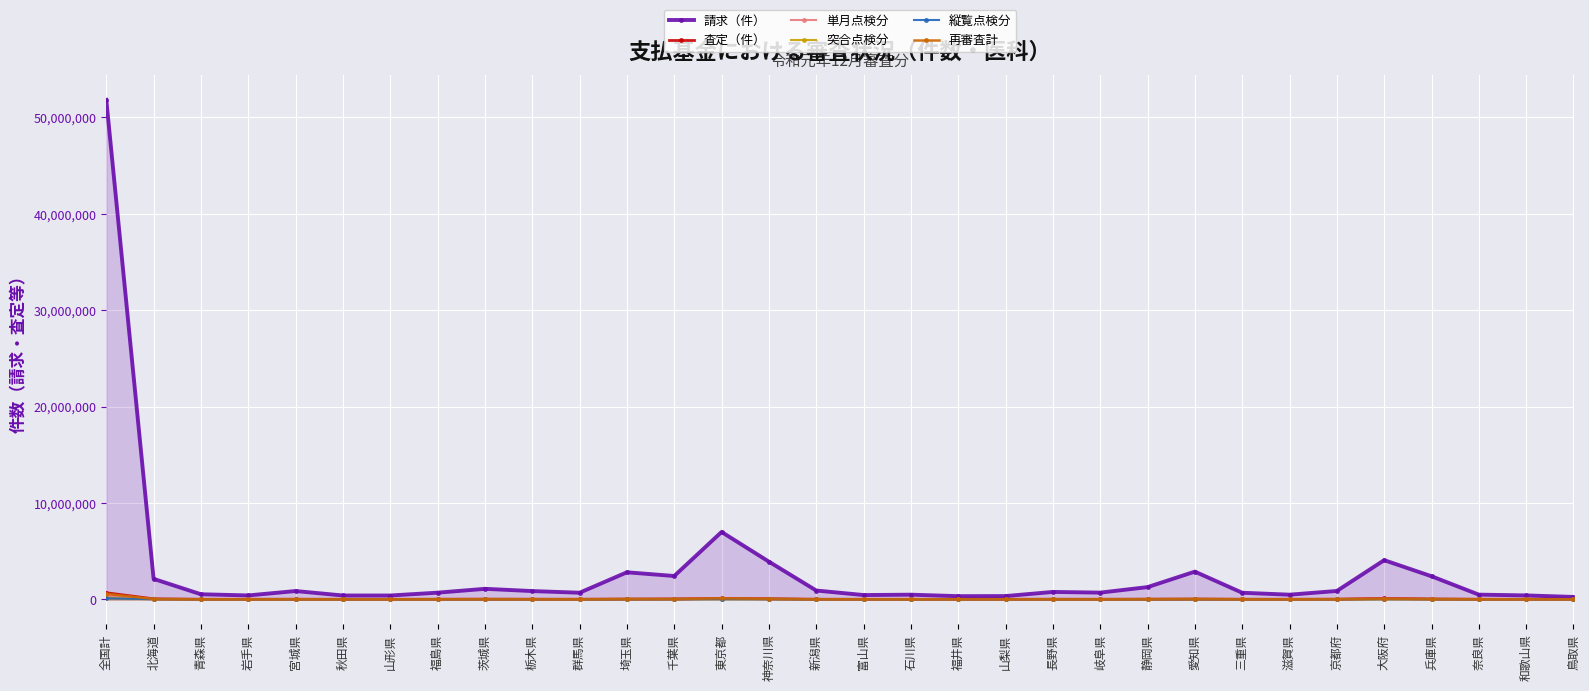

What is the greatest value displayed?

51833886